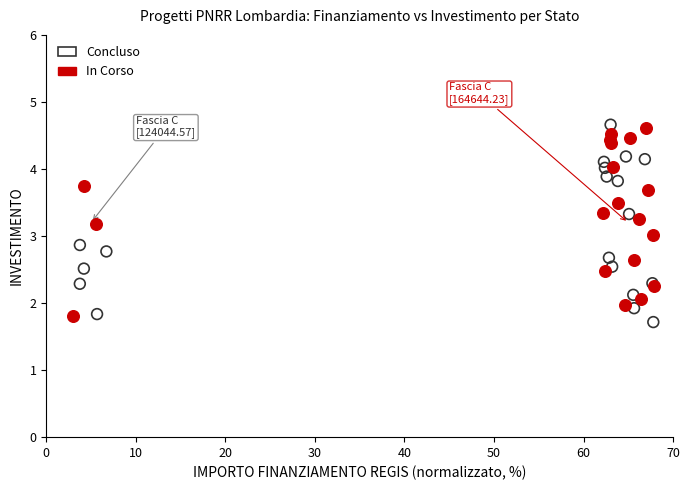

Which series has the largest Y range (max minus min)?

Concluso